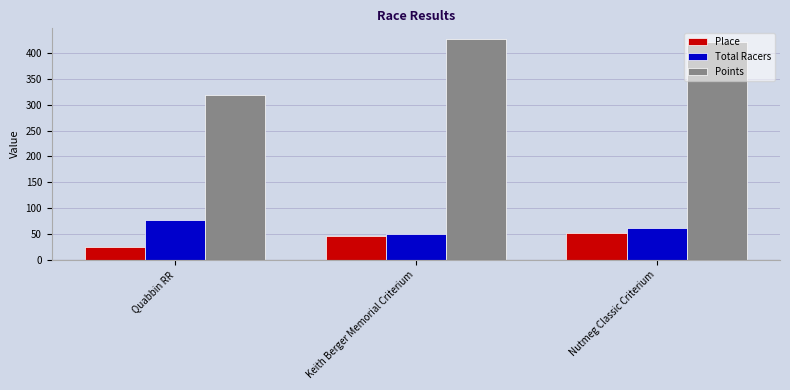

What position from the right is Nutmeg Classic Criterium?

1